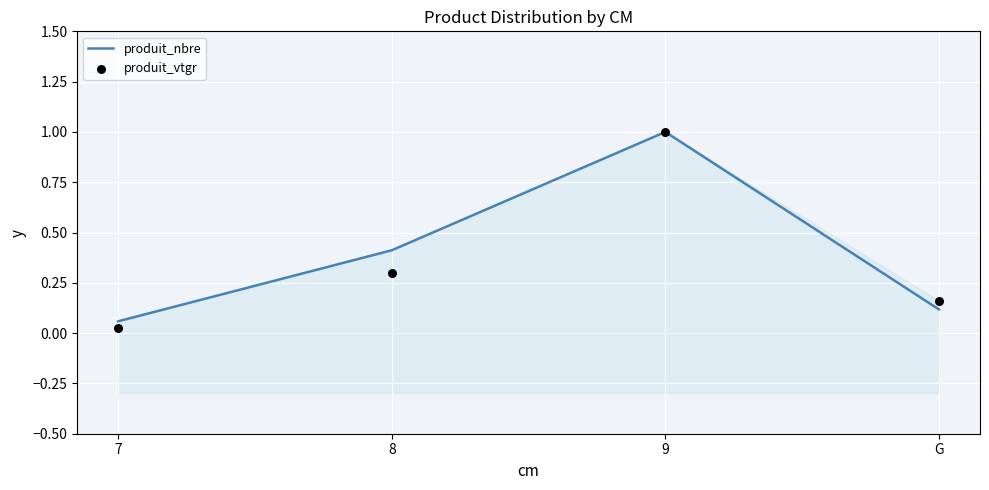

Is the value of produit_vtgr at 9 greater than the value of produit_nbre at 8?

Yes